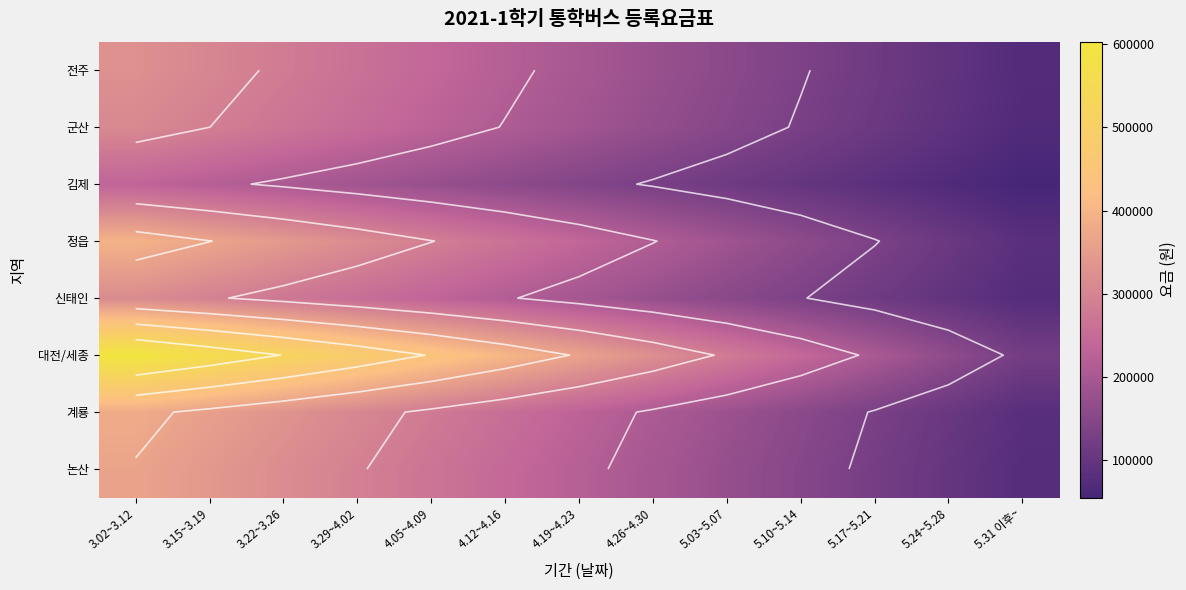

How many categories are shown in the chart?

13